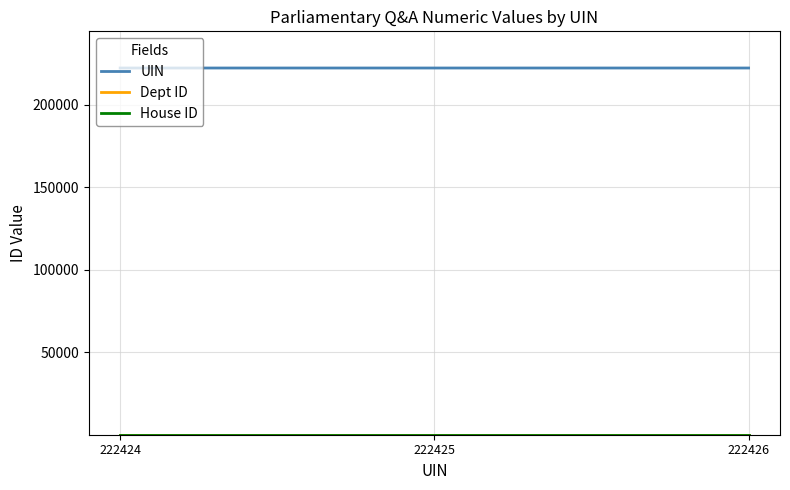

The UIN series shows 99534 at 222425. True or false?

False